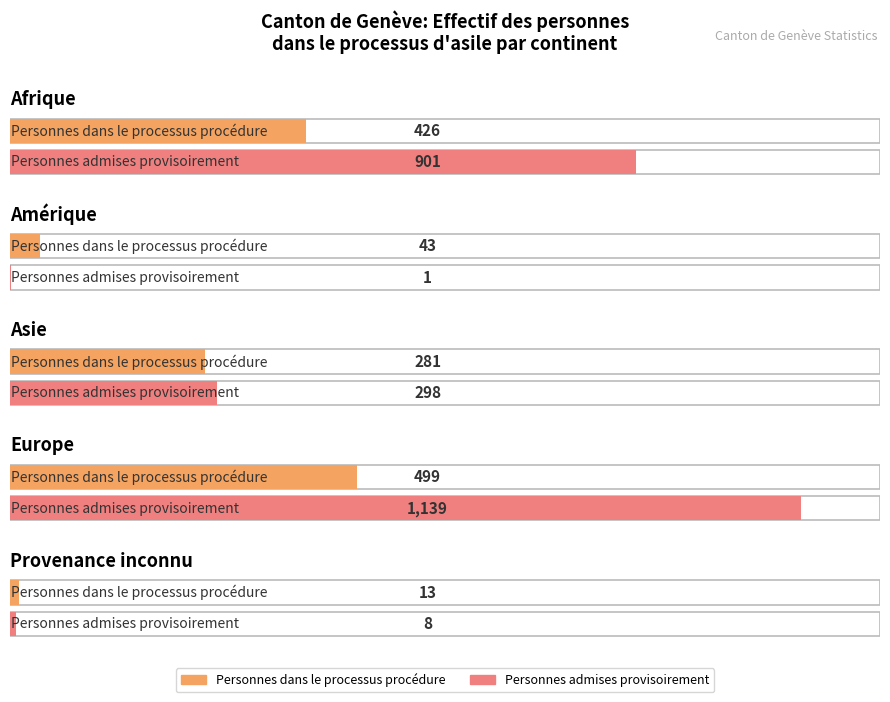

What is the average value of the Personnes admises provisoirement series?

469